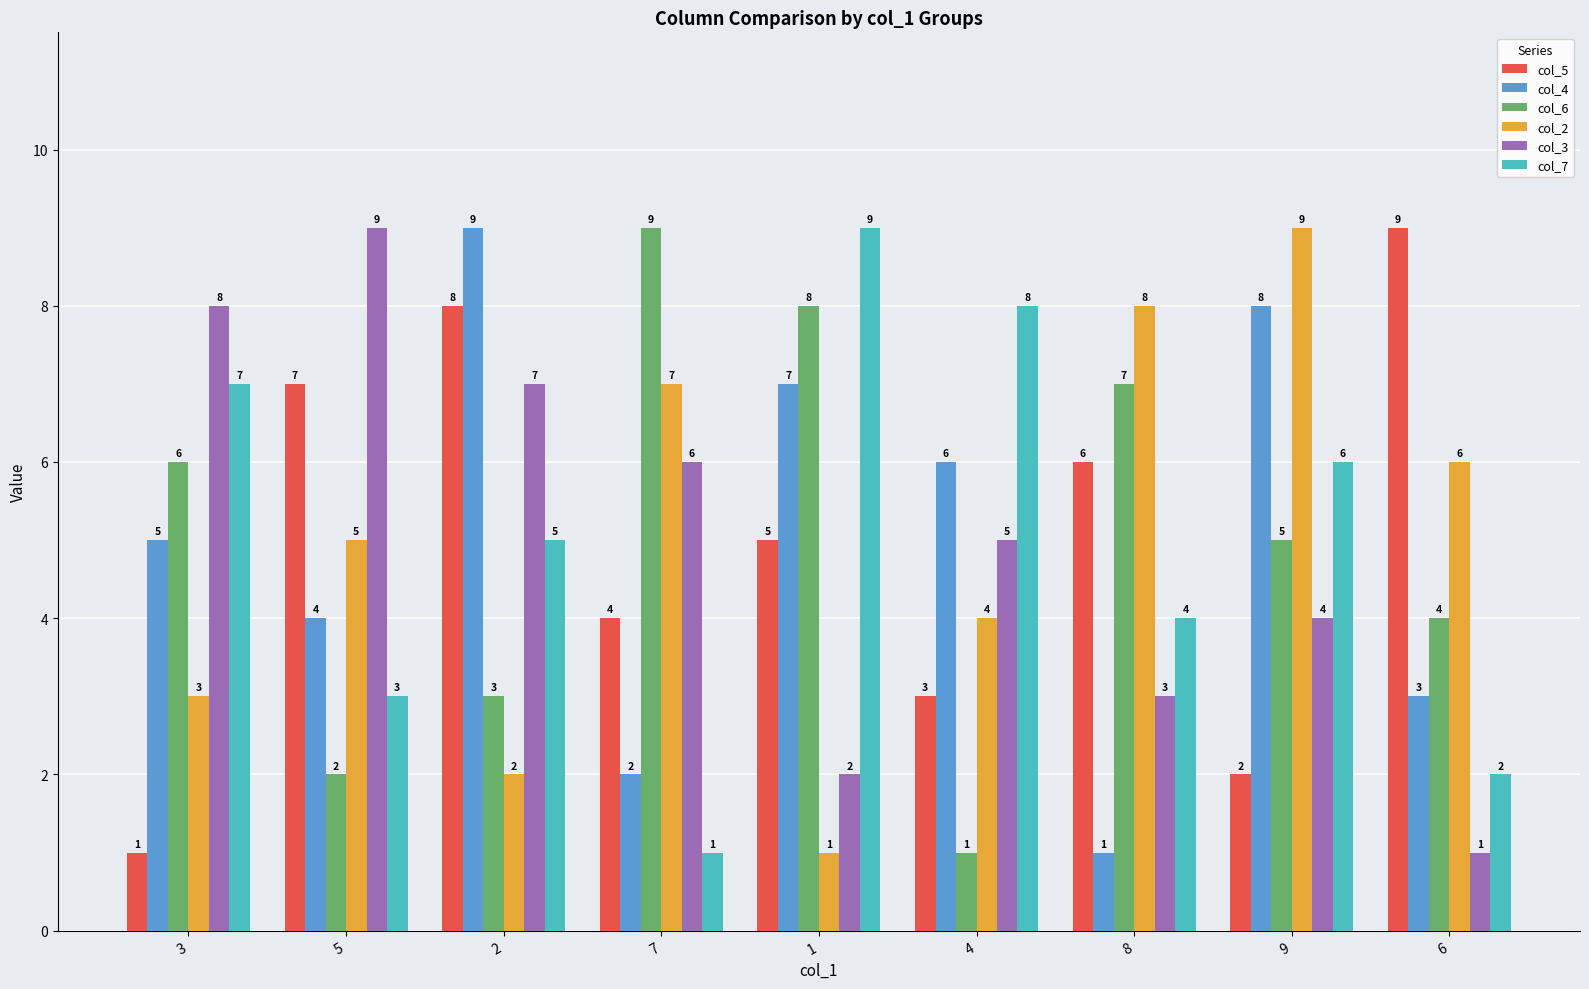

At which label does col_7 reach its minimum?

7